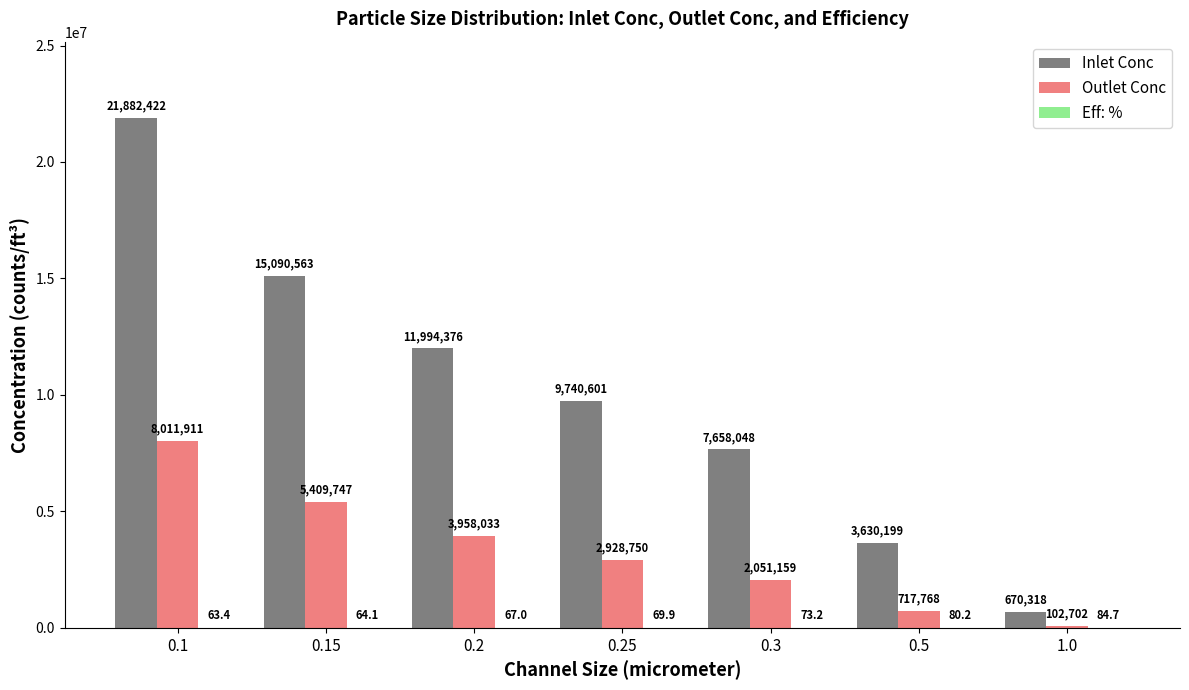

What is the maximum value for Outlet Conc?

8011911.3